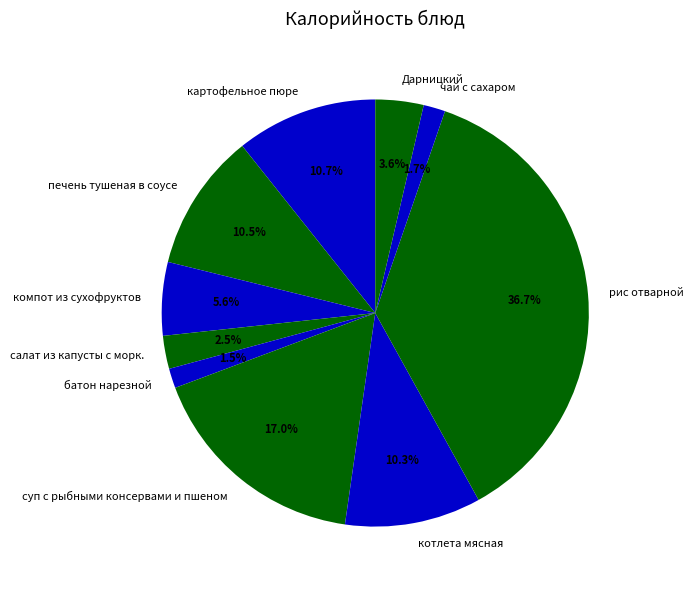

What percentage is the чай с сахаром slice, to the nearest percent?

2%